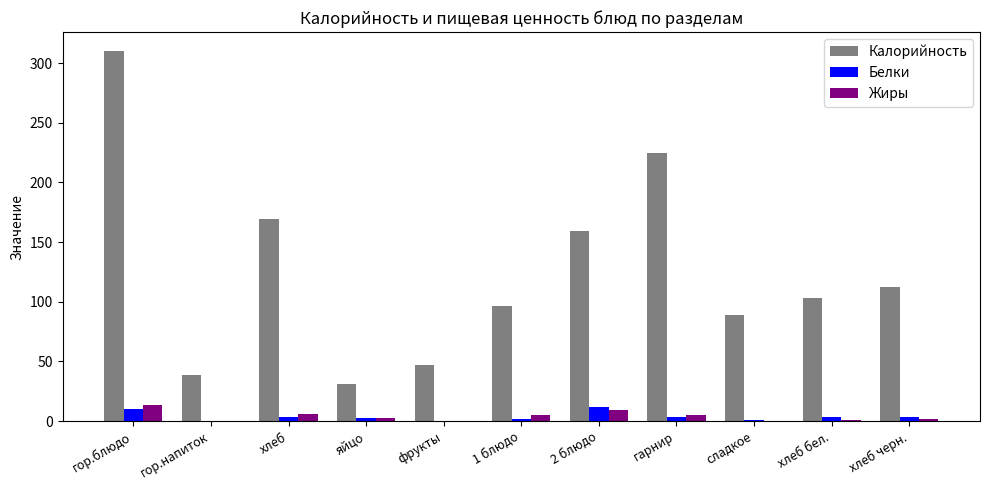

At which category is the sum across all series the highest?

гор.блюдо